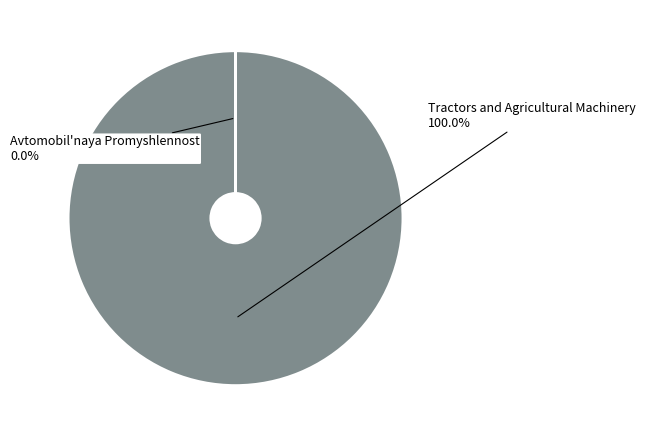

True or false: Tractors and Agricultural Machinery accounts for 94% of the total.

False